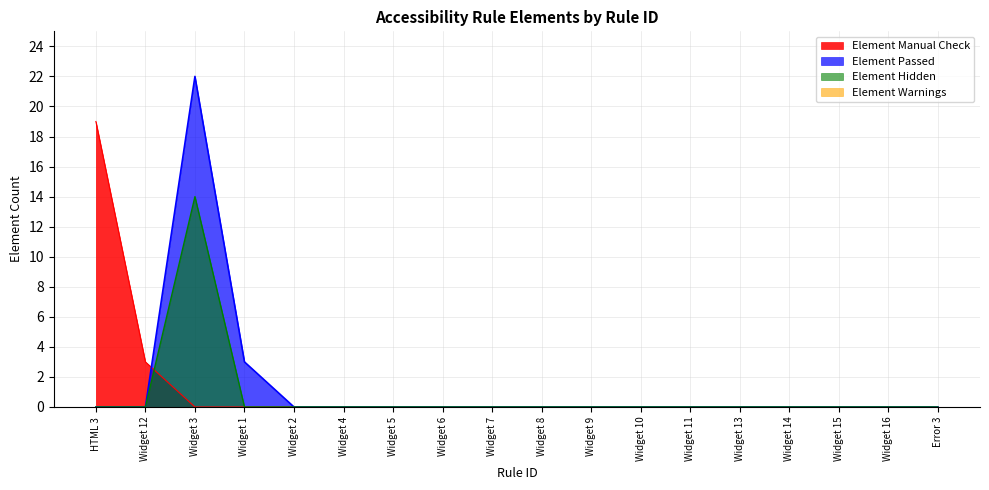

At Widget 14, list the series in order from smallest to largest.

Element Manual Check, Element Passed, Element Hidden